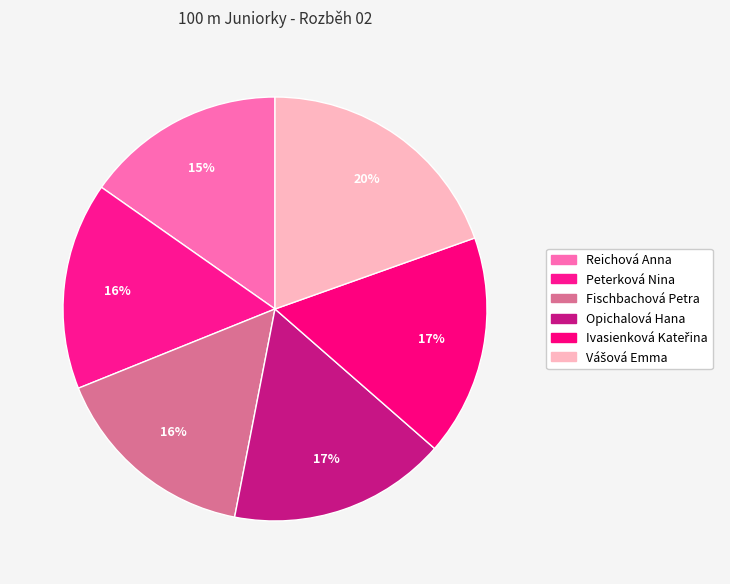

How many segments does this pie chart have?

6